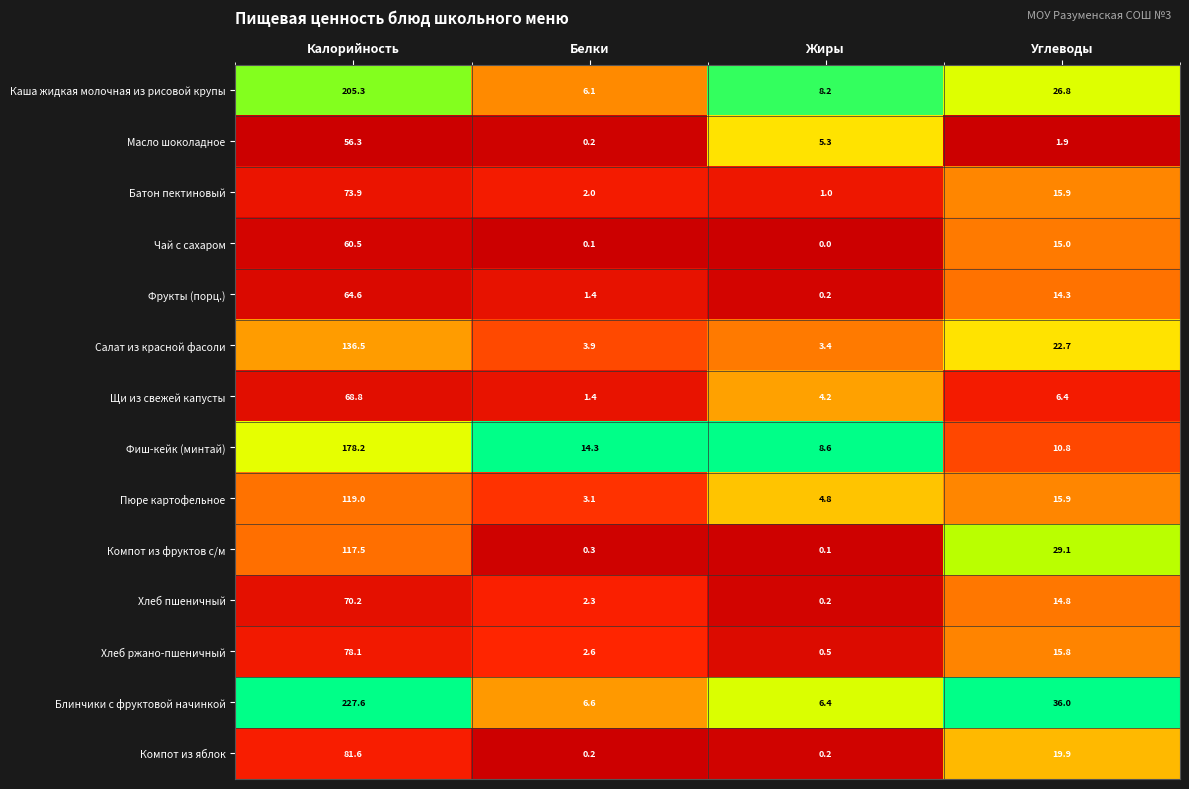

Rank the series at Калорийность from lowest to highest value.

Масло шоколадное, Чай с сахаром, Фрукты (порц.), Щи из свежей капусты, Хлеб пшеничный, Батон пектиновый, Хлеб ржано-пшеничный, Компот из яблок, Компот из фруктов с/м, Пюре картофельное, Салат из красной фасоли, Фиш-кейк (минтай), Каша жидкая молочная из рисовой крупы, Блинчики с фруктовой начинкой